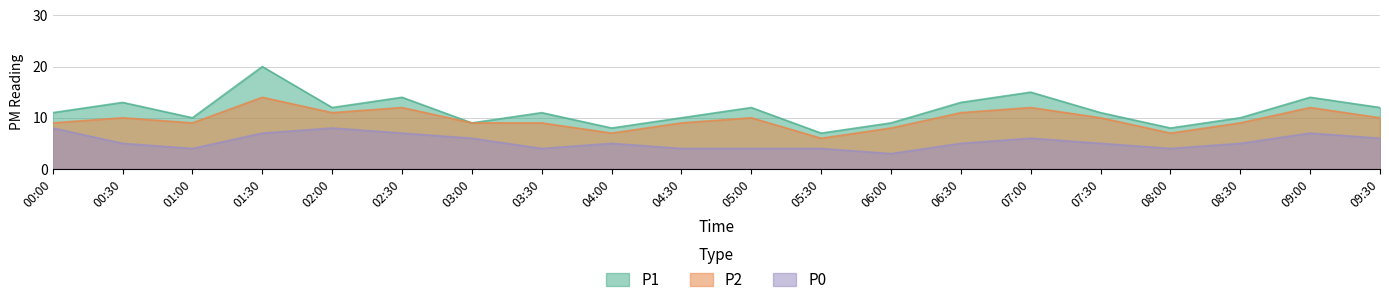

What are all the series names shown in the legend?

P1, P2, P0